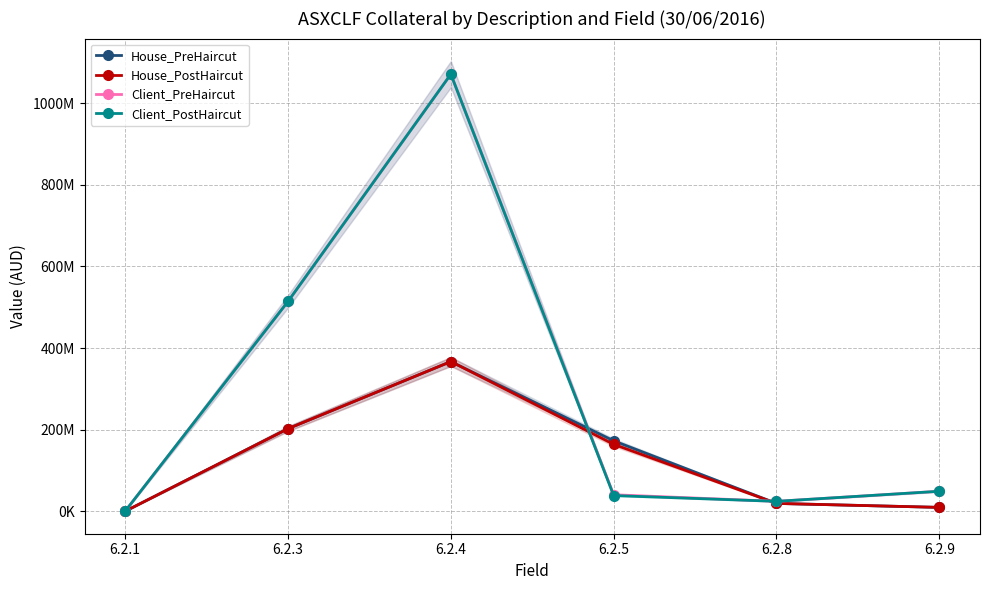

At which label does Client_PostHaircut reach its peak?

6.2.4